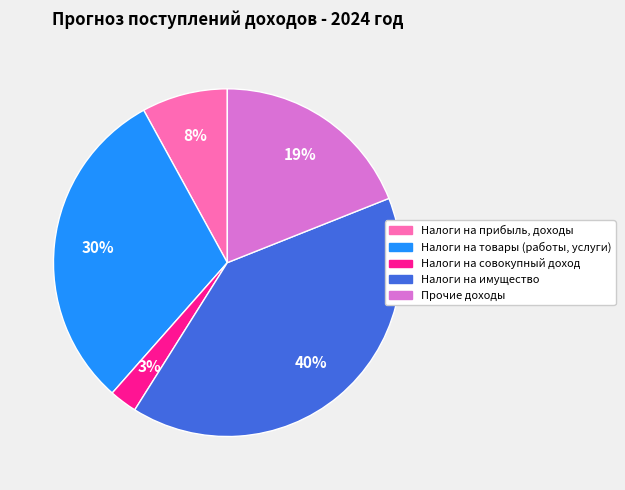

Between Налоги на имущество and Прочие доходы, which is larger?

Налоги на имущество